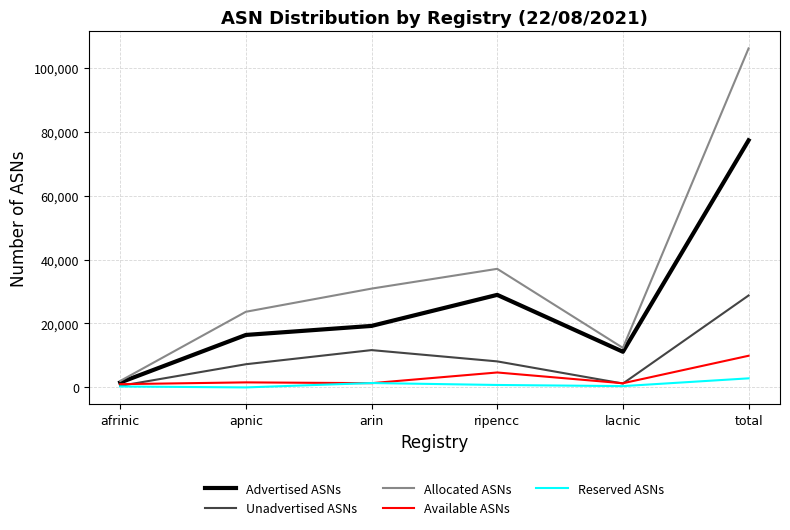

What is the sum of all Reserved ASNs values?

5676